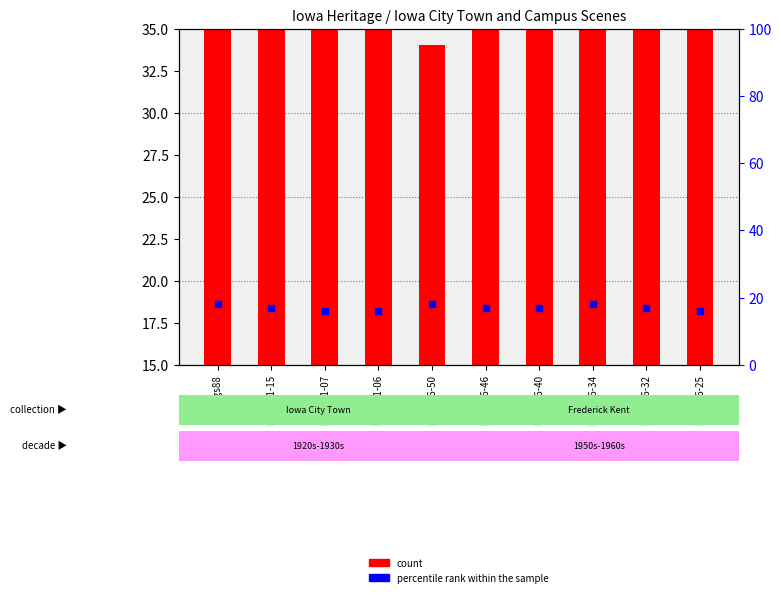

Which series contains the lowest Y value?

percentile rank within the sample